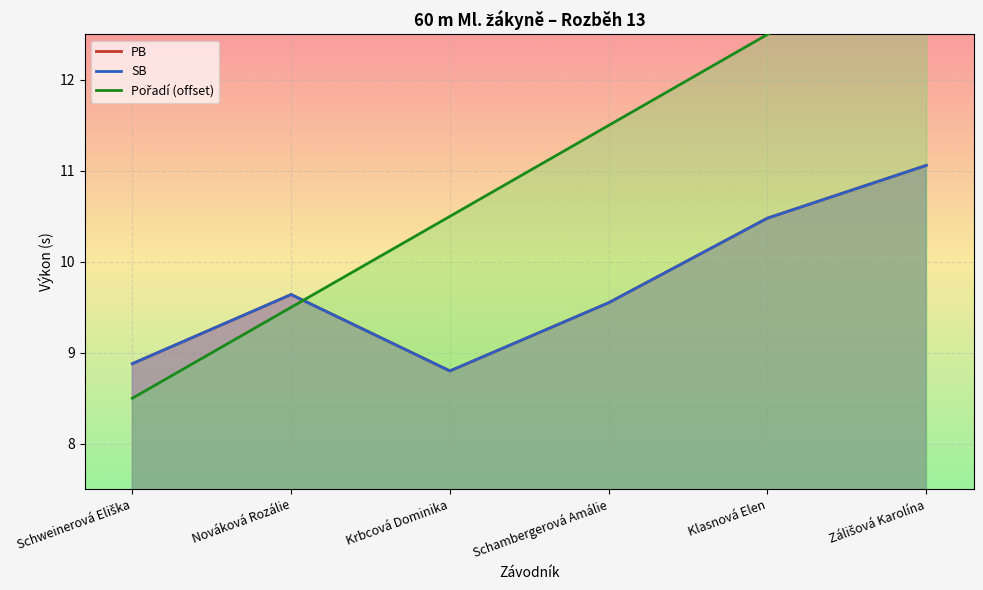

What is the label of the 4th point from the left?

Schambergerová Amálie